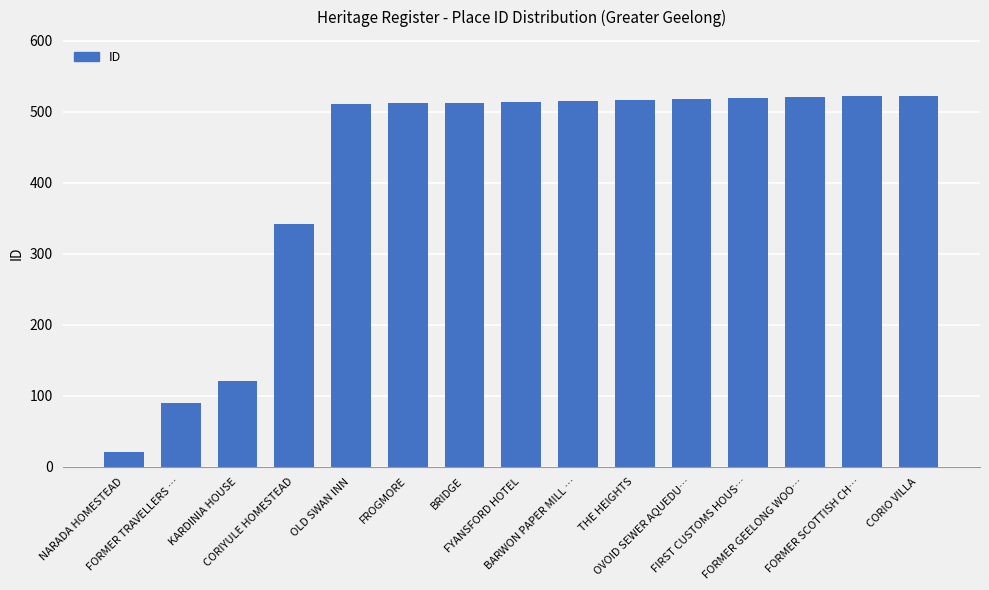

Where is the data nearest to the value 272?

CORIYULE HOMESTEAD